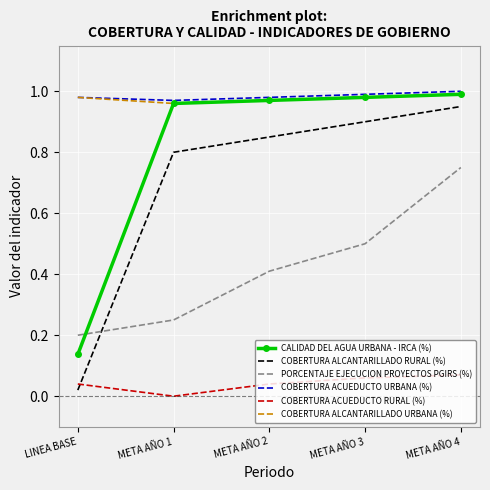

Which category has the lowest value across all series?

META AÑO 1